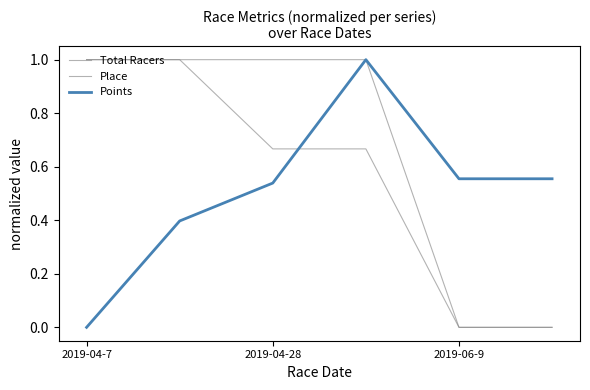

What is the label of the 4th point from the left?

3